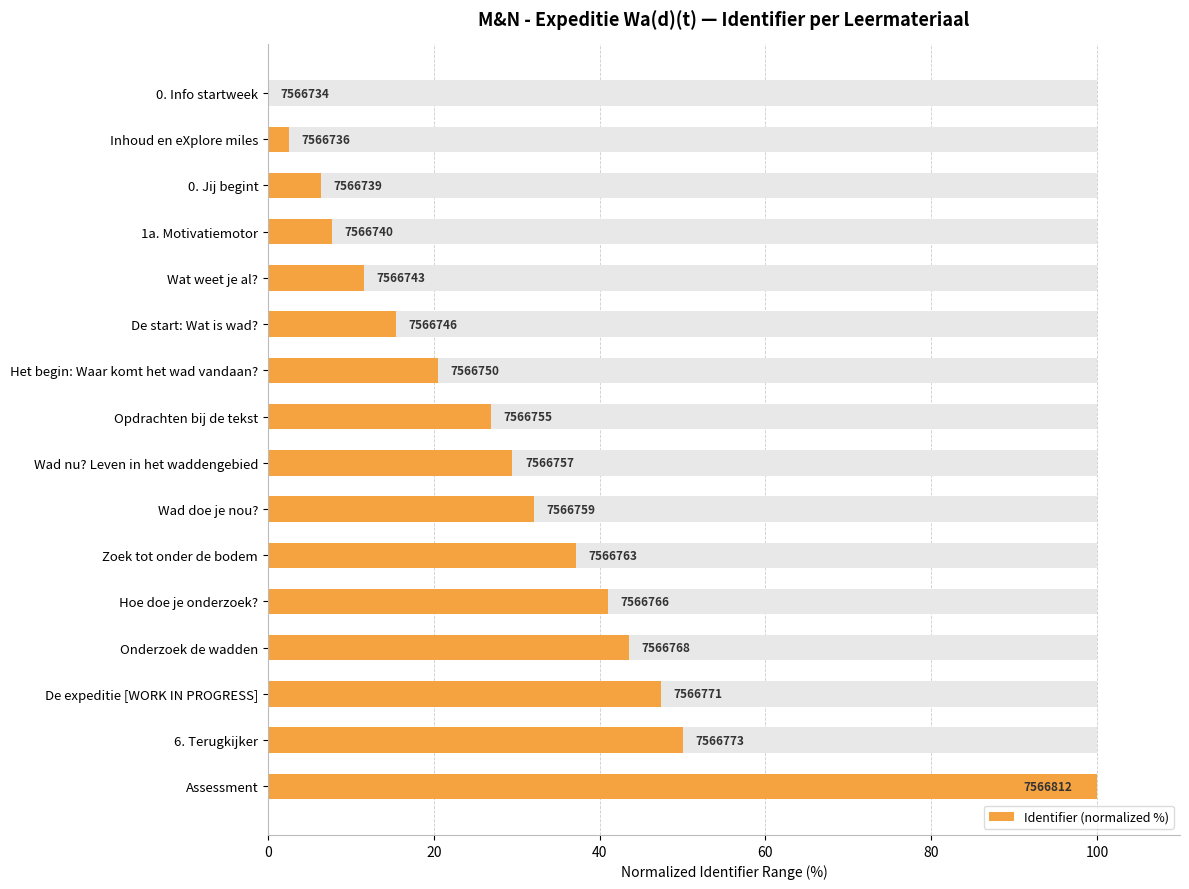

Is it true that the value at 6. Terugkijker is 50.0?

True